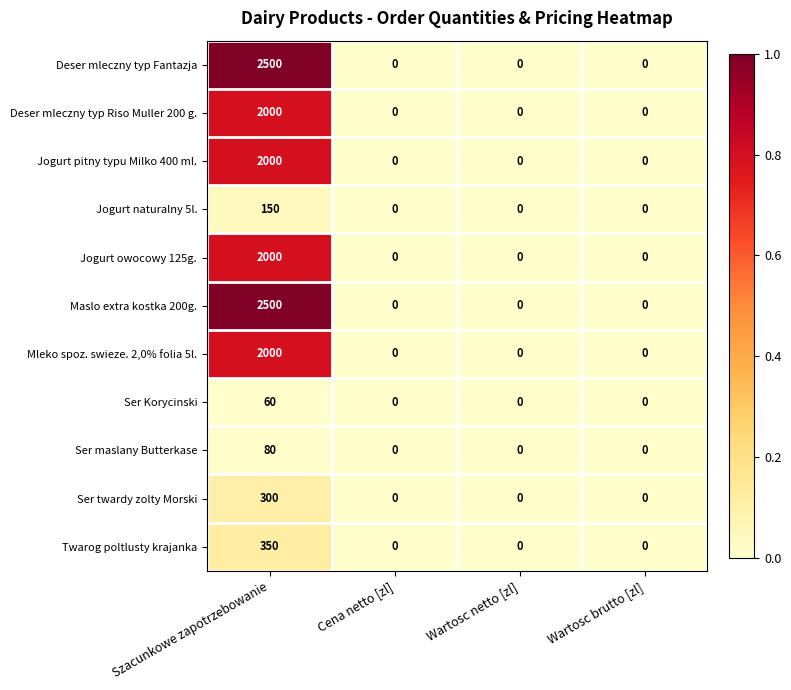

The value of Deser mleczny typ Riso Muller 200 g. at Wartosc brutto [zl] is 0. True or false?

True